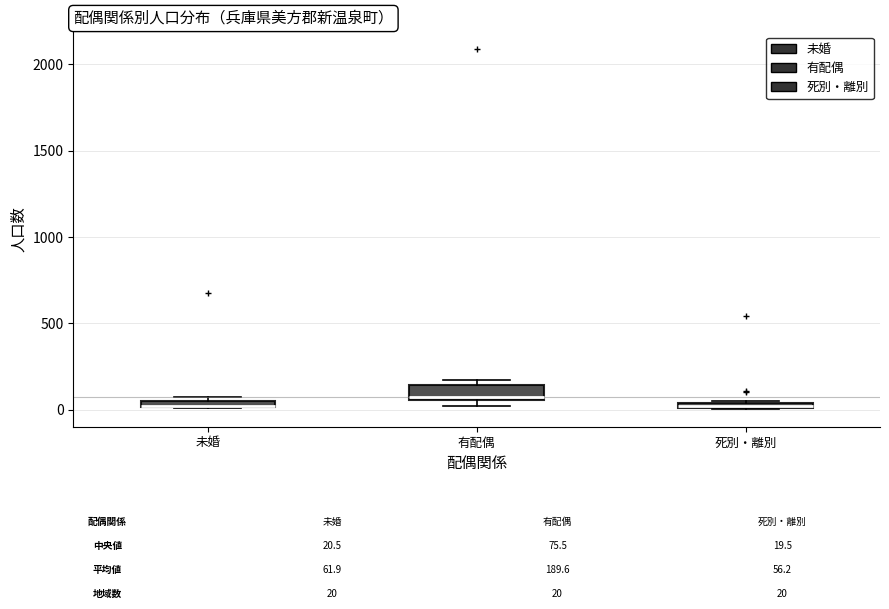

Where is the upper edge of the box for 未婚 on the y-axis? The values are not printed on the chart, so give them approximately, as read against the axis.

50